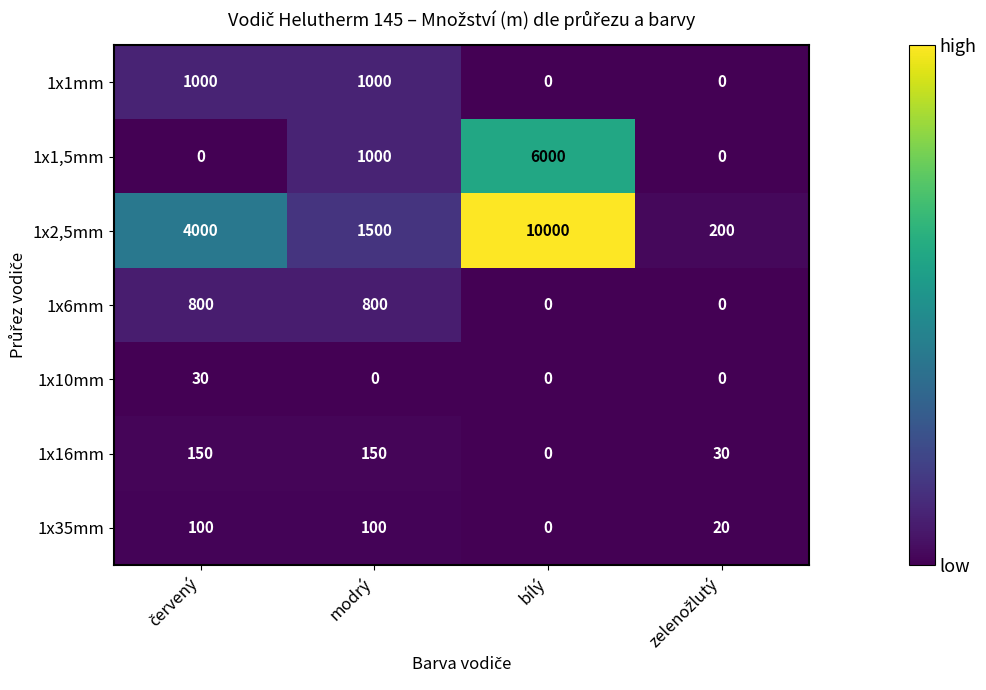

True or false: 1x10mm has a value of -15 at modrý.

False